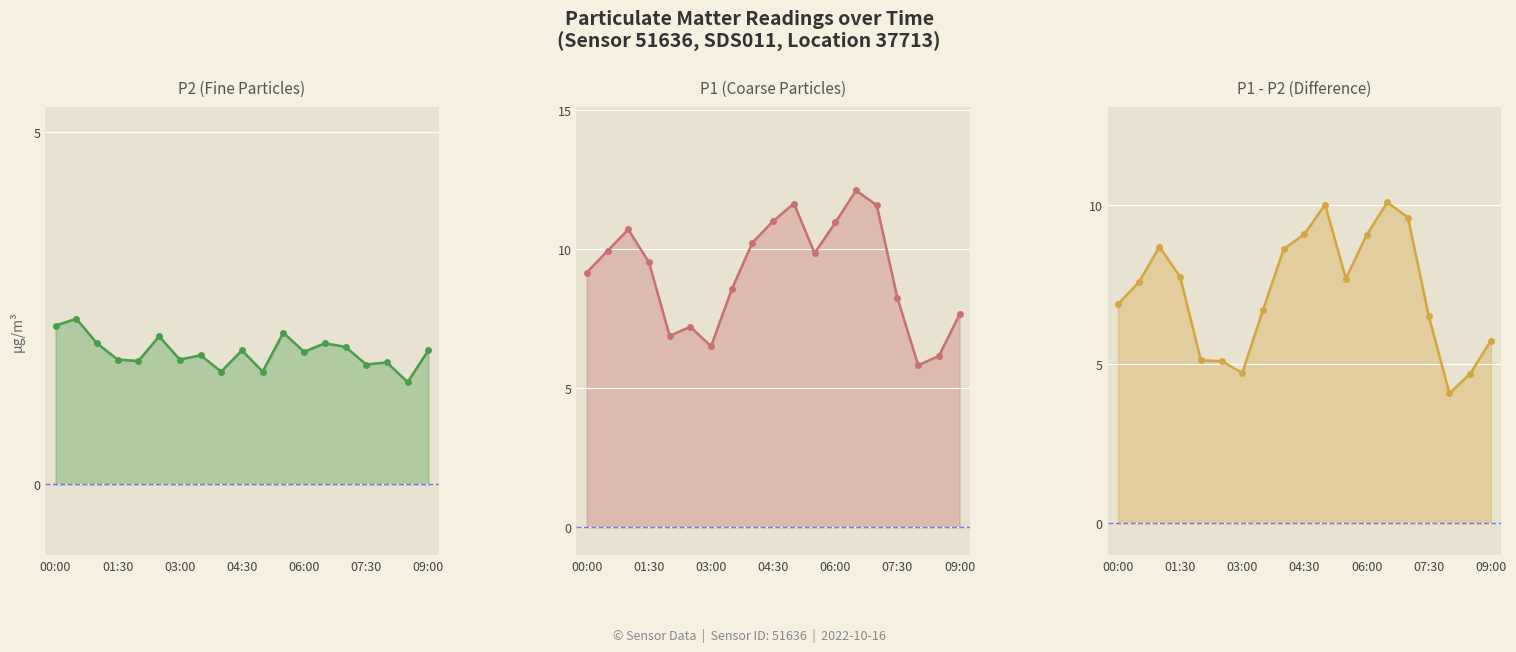

Reading left to right, list all the values displayed in this chart.

P2 (Fine Particles): 2.2	2.4	2.0	1.8	1.8	2.1	1.8	1.8	1.6	1.9	1.6	2.1	1.9	2.0	1.9	1.7	1.7	1.4	1.9
P1 (Coarse Particles): 9.2	9.9	10.7	9.5	6.9	7.2	6.5	8.6	10.2	11.0	11.6	9.8	10.9	12.1	11.6	8.2	5.8	6.2	7.7
P1 - P2 (Difference): 6.9	7.6	8.7	7.8	5.1	5.1	4.7	6.7	8.6	9.1	10.0	7.7	9.1	10.1	9.6	6.5	4.1	4.7	5.8